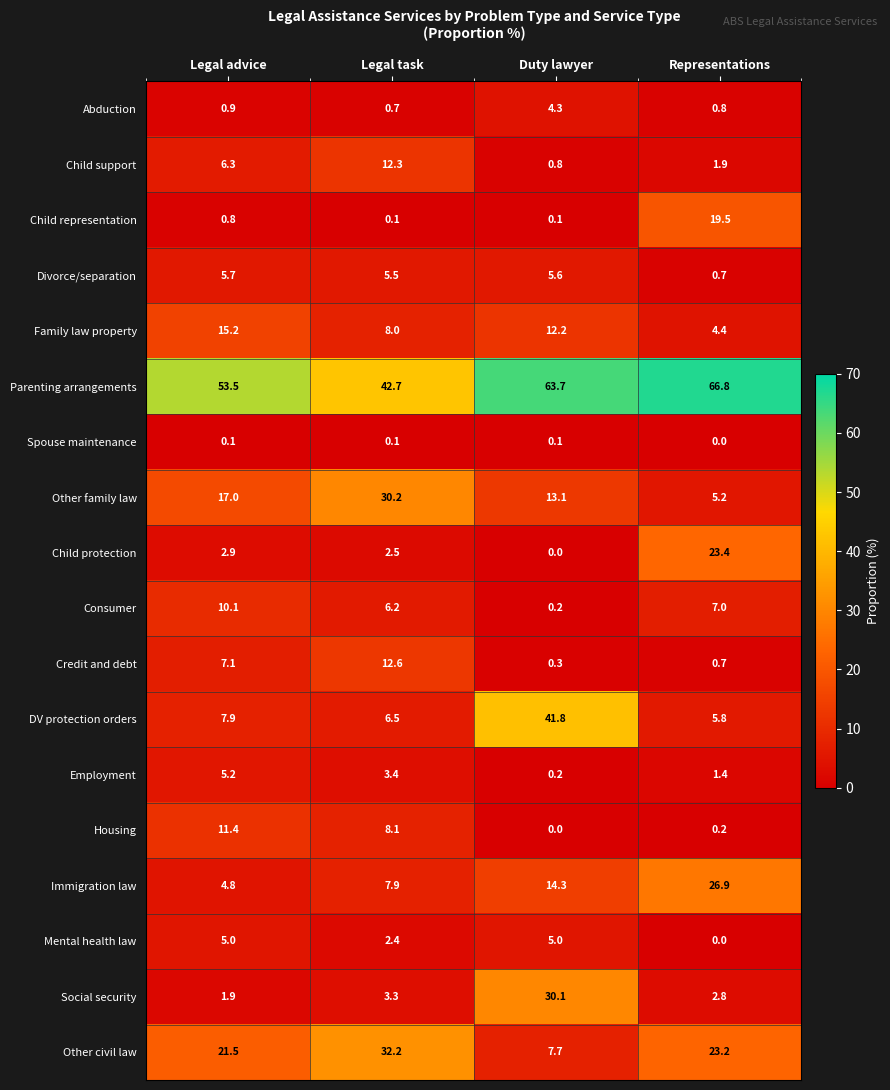

The Abduction series shows 0.7 at Legal task. True or false?

True